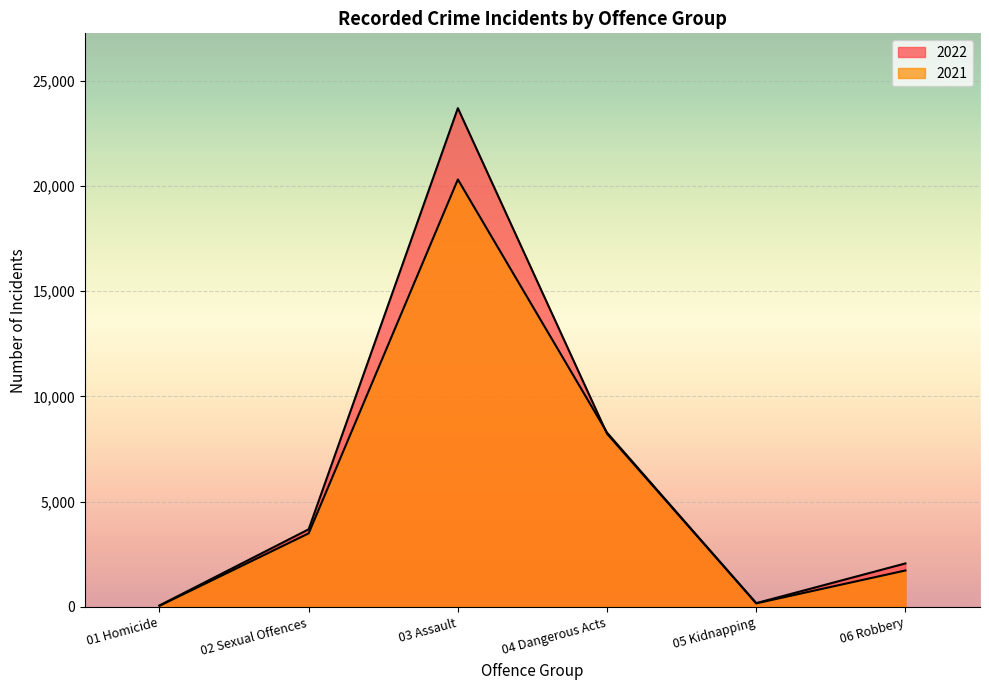

What is the difference between the second highest and minimum values in the 2022 series?

8157